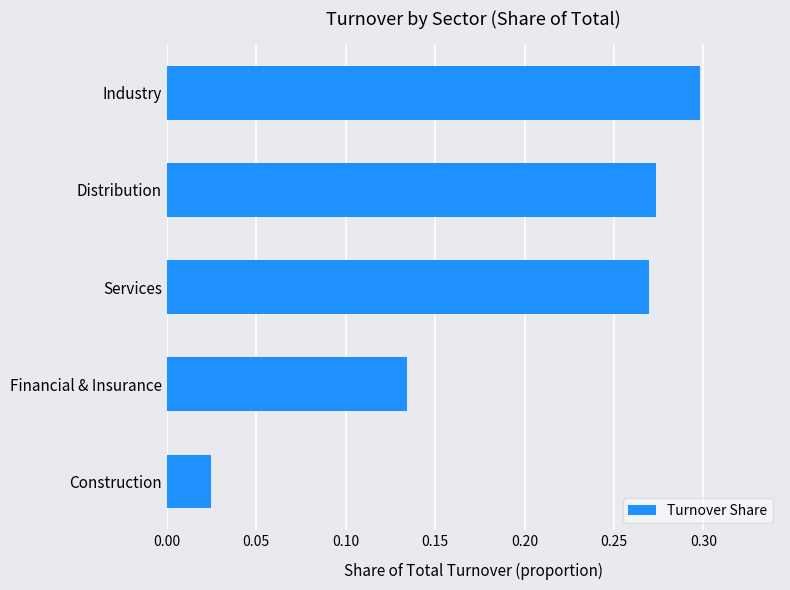

Rank the categories by value from highest to lowest.

Industry, Distribution, Services, Financial & Insurance, Construction